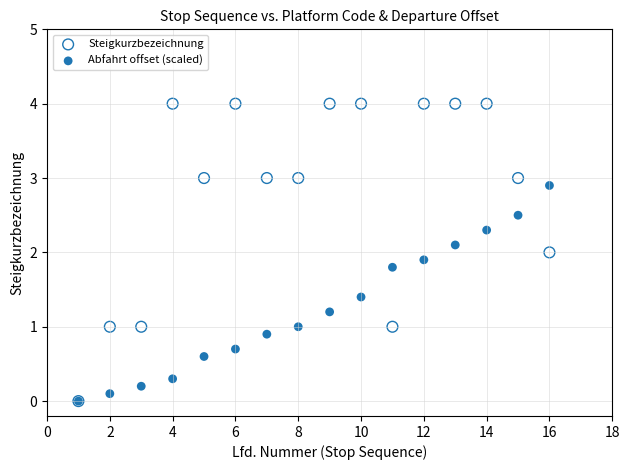

What are all the series names shown in the legend?

Steigkurzbezeichnung, Abfahrt offset (scaled)